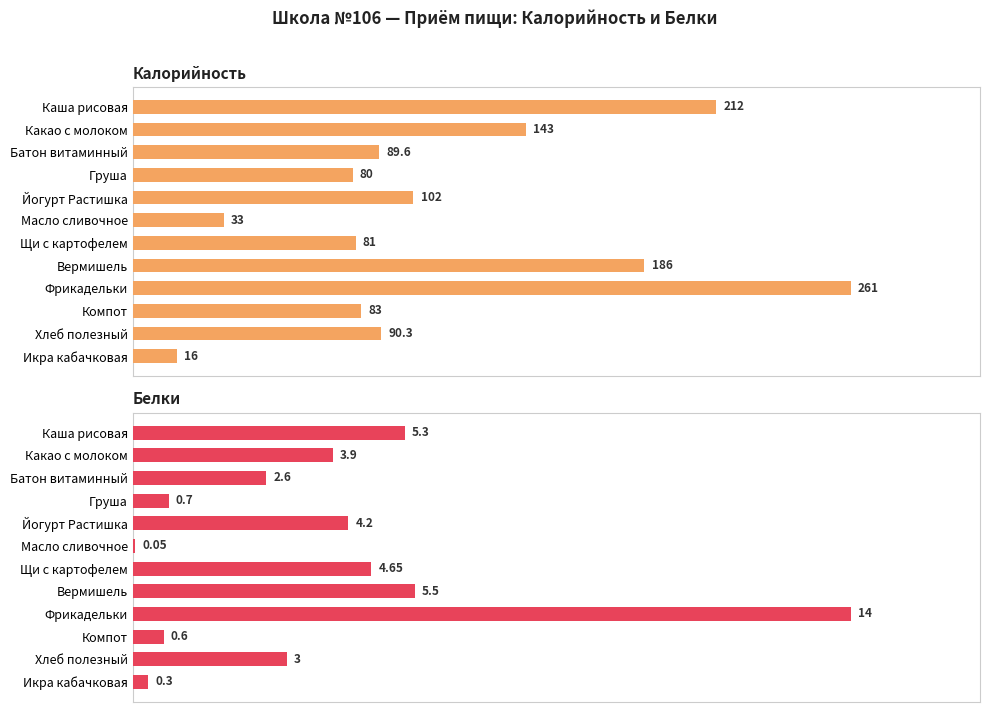

Is the value of Белки at Компот greater than the value of Калорийность at Щи с картофелем?

No